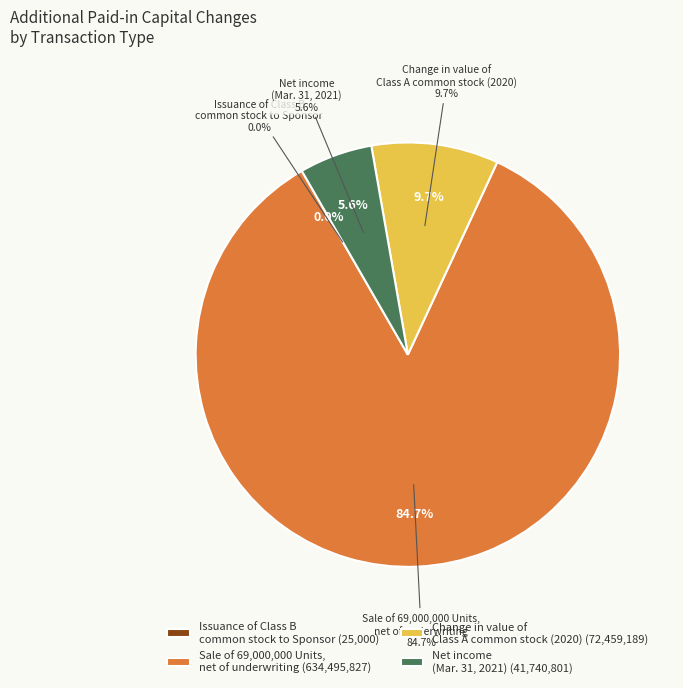

How many segments does this pie chart have?

4